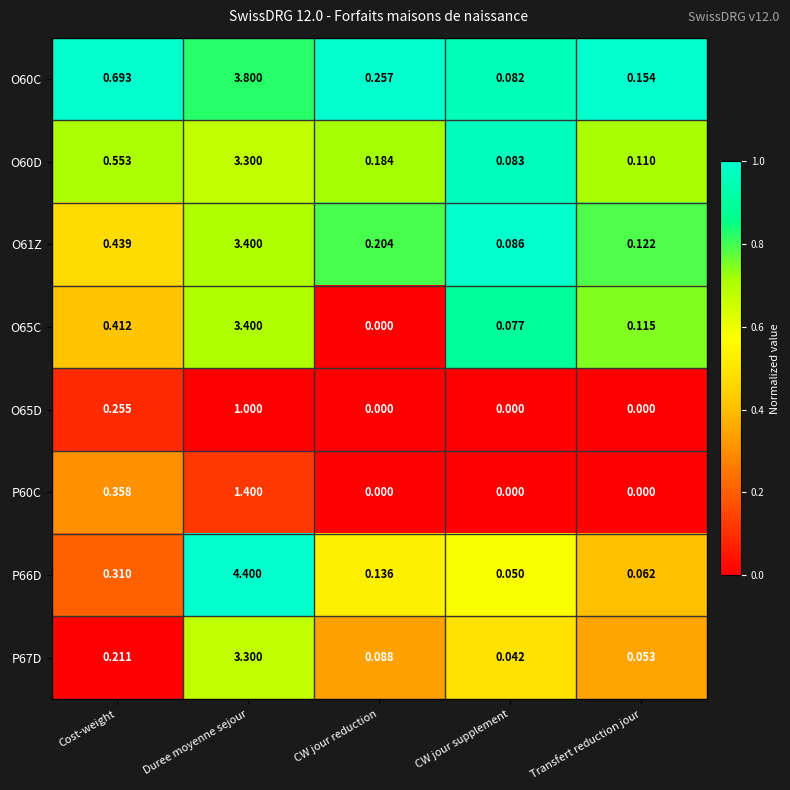

Which category has the highest value in the P66D series?

Duree moyenne sejour